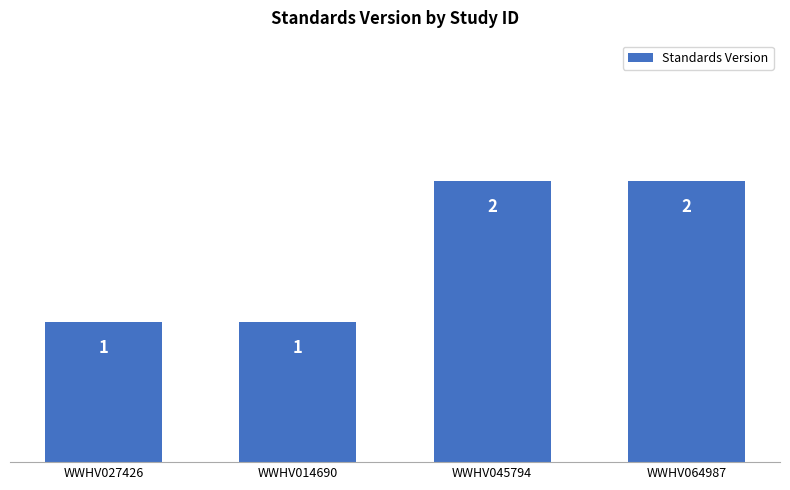

What is the greatest value displayed?

2